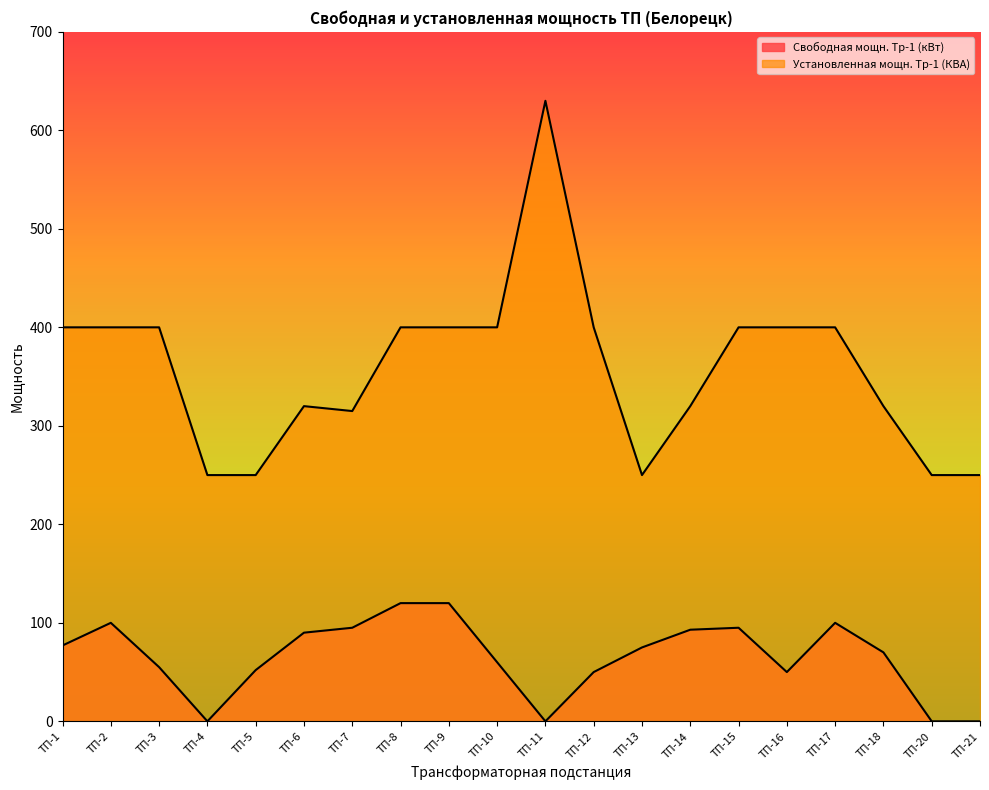

List the series in order of their peak value, lowest first.

Свободная мощн. Тр-1 (кВт), Установленная мощн. Тр-1 (КВА)